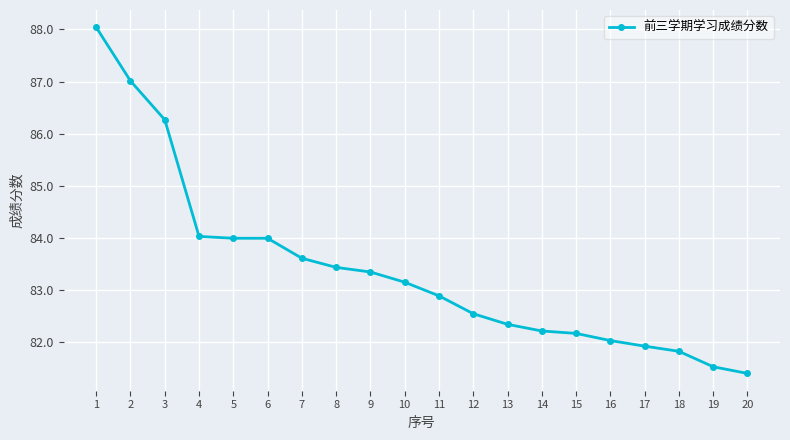

Count the number of categories in the chart.

20